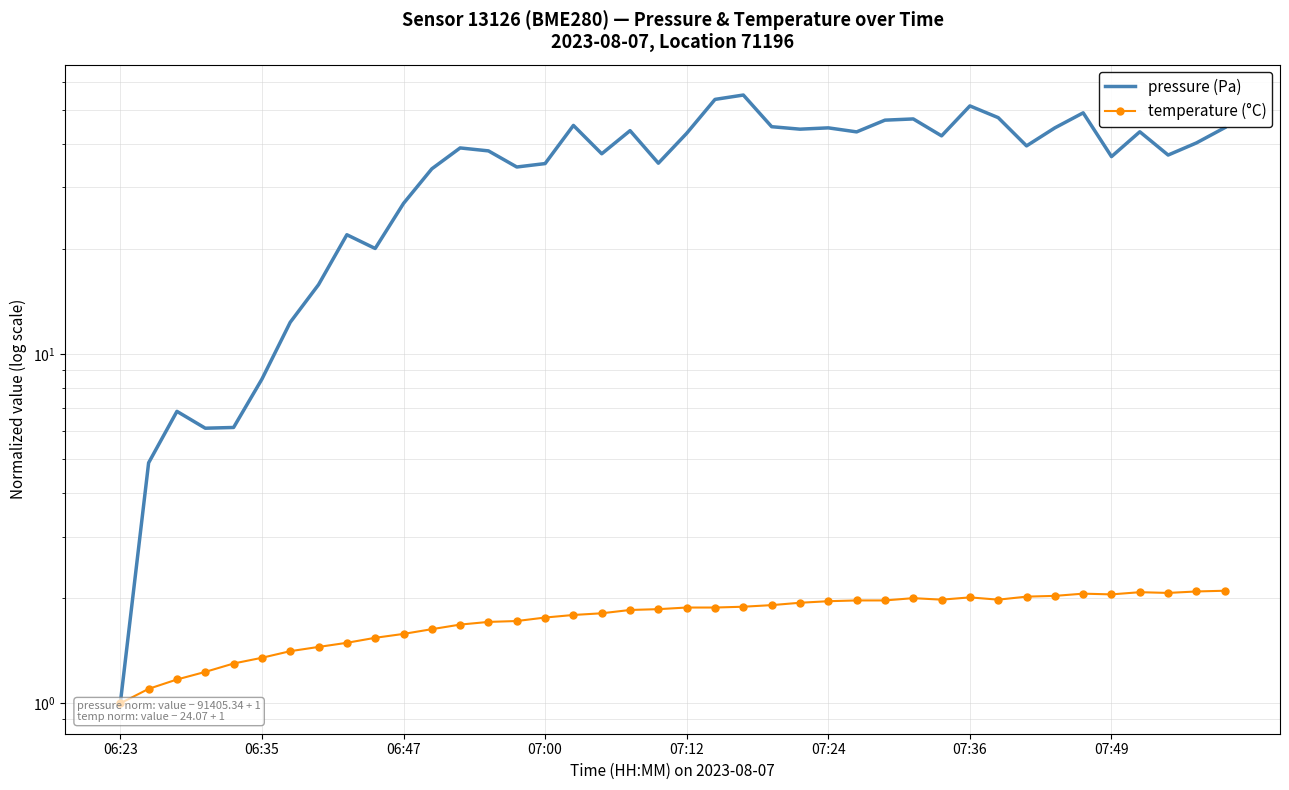

What is the average value of the pressure (Pa) series?

34.2